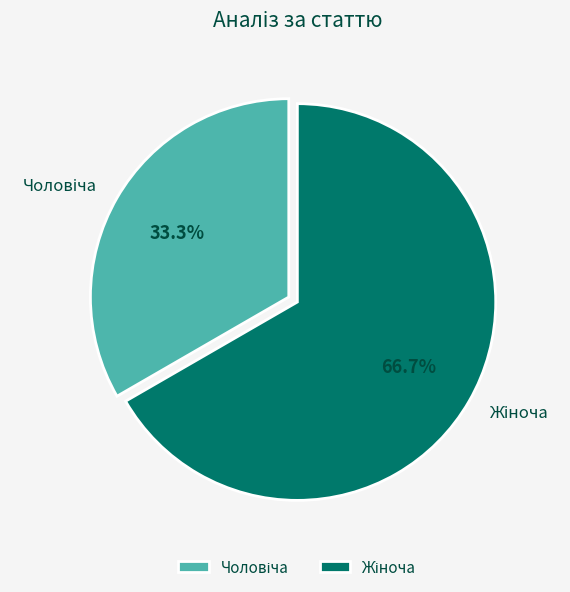

How many segments does this pie chart have?

2